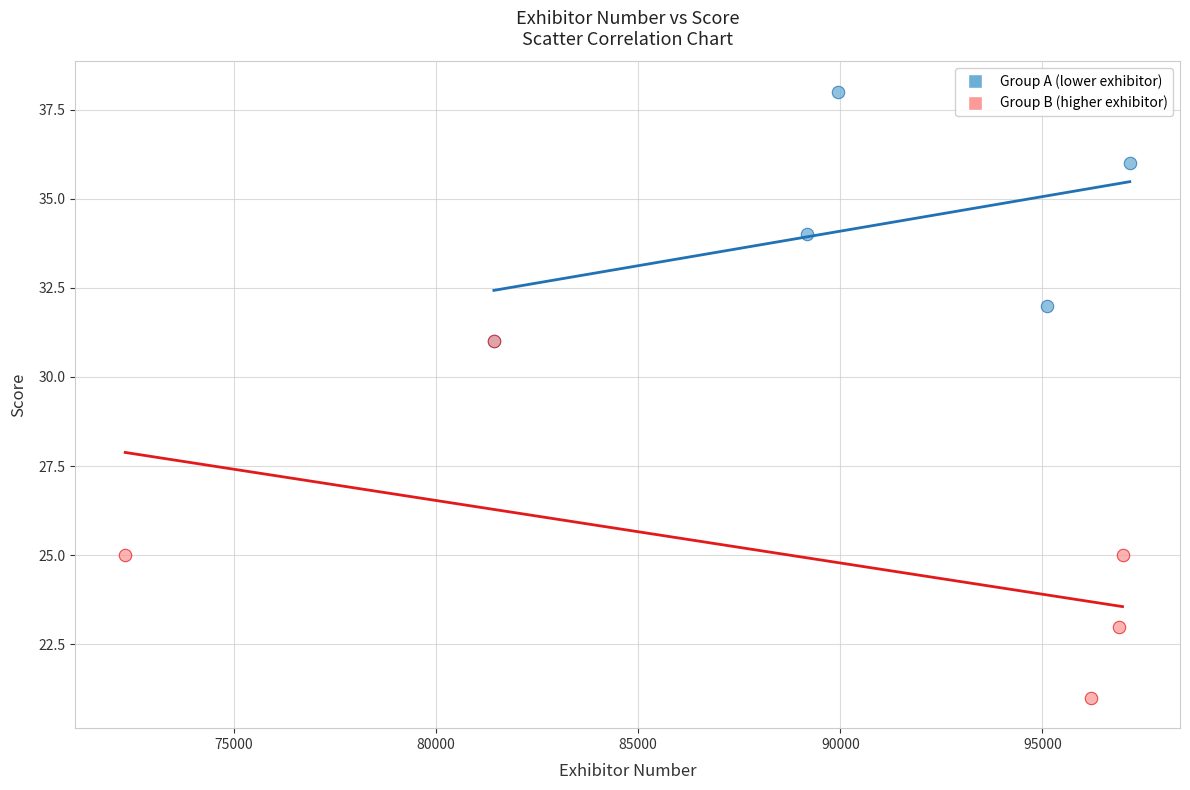

Which series contains the highest Y value?

Group A (lower exhibitor)